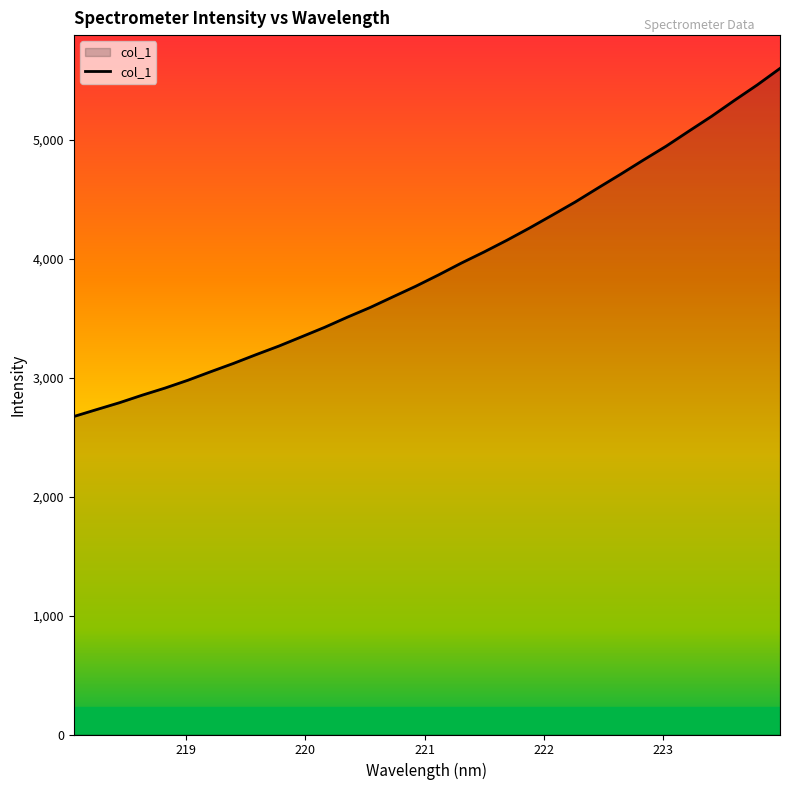

What is the maximum value shown in the chart?

5602.2